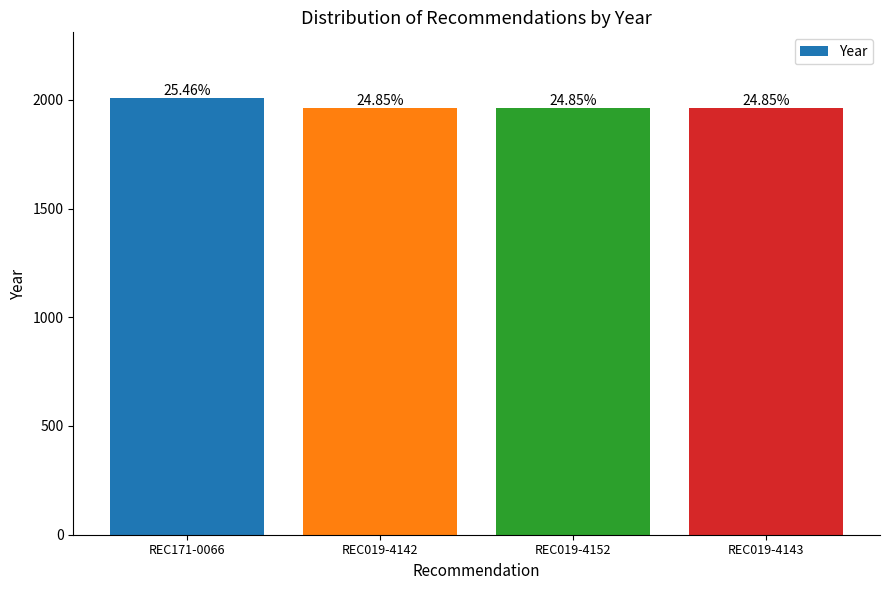

Is it true that the value at REC019-4143 is 3316?

False